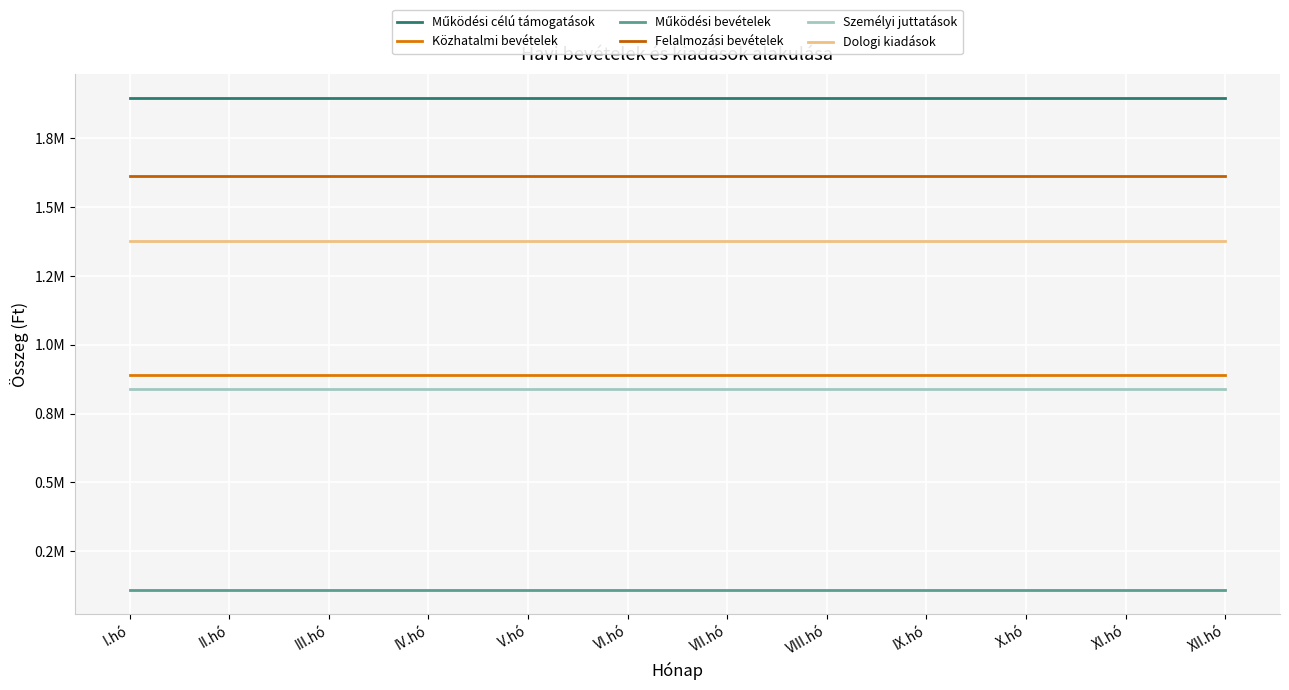

True or false: Dologi kiadások and Működési célú támogatások cross at least once.

False